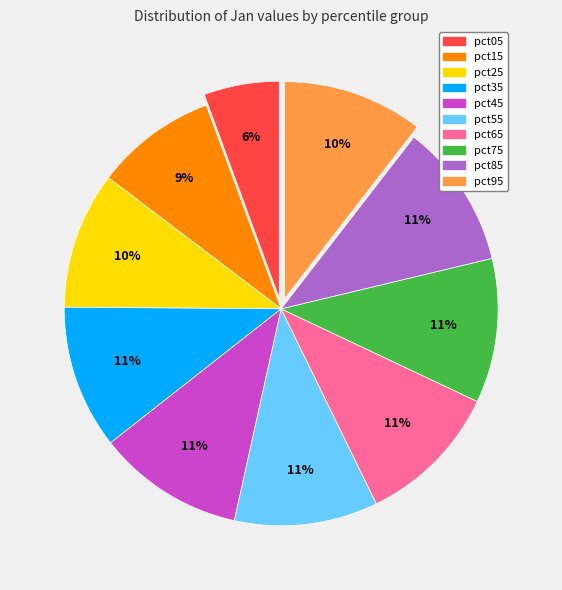

What is the smallest slice in the pie chart?

pct05